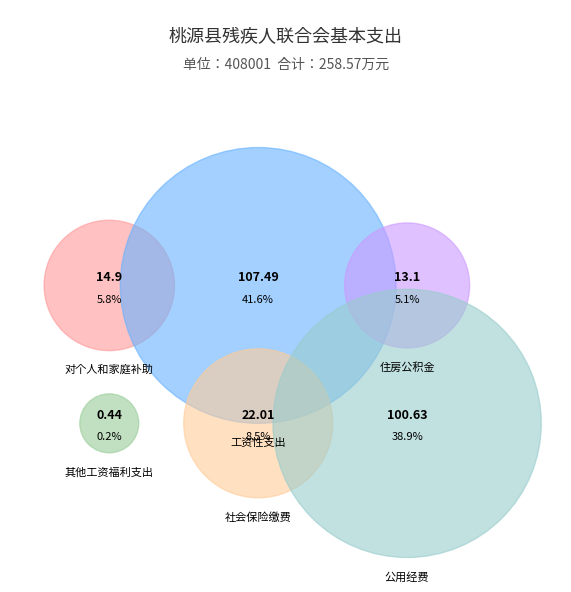

How many segments does this pie chart have?

6